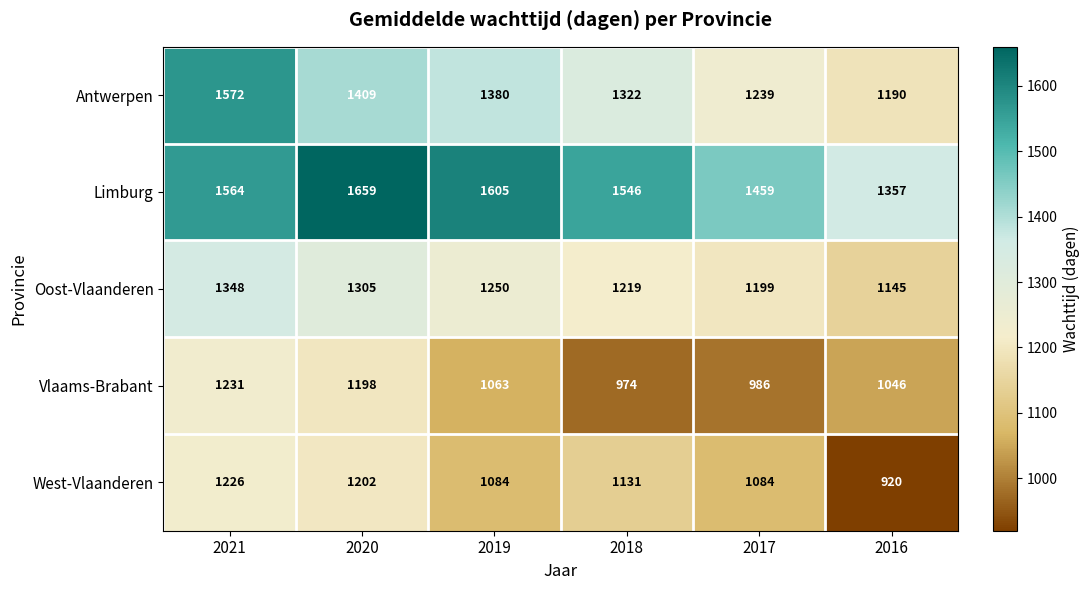

What is the difference between the Oost-Vlaanderen values at 2019 and 2020?

55